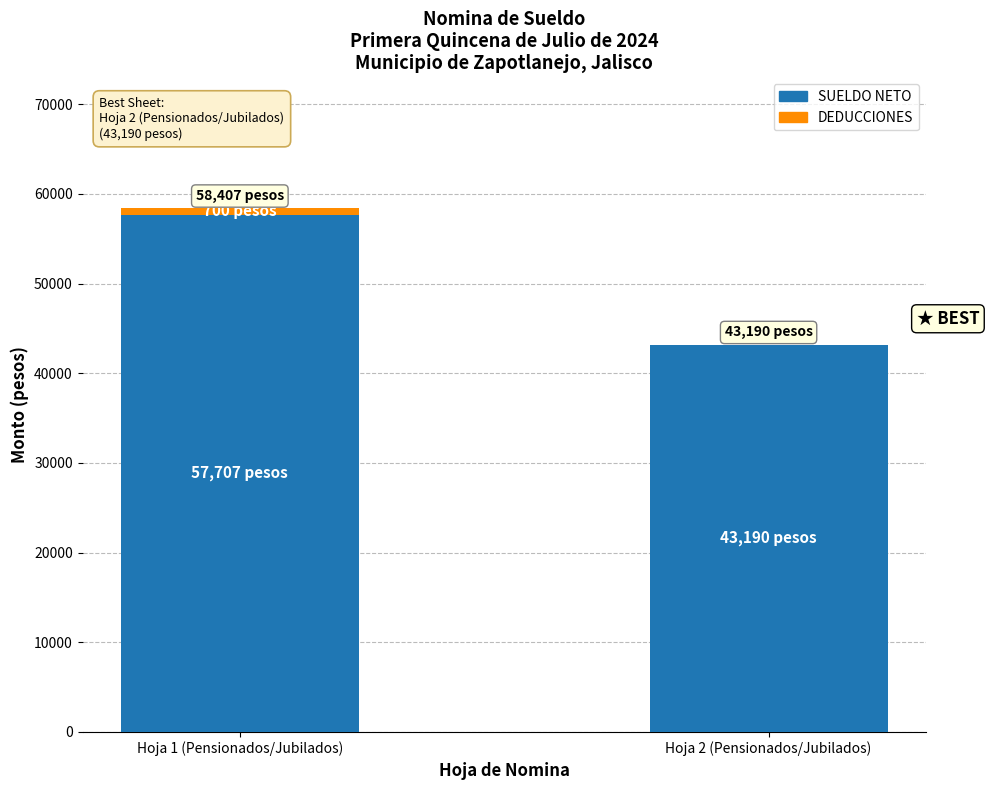

Where is SUELDO NETO nearest to the value 50448?

Hoja 2 (Pensionados/Jubilados)